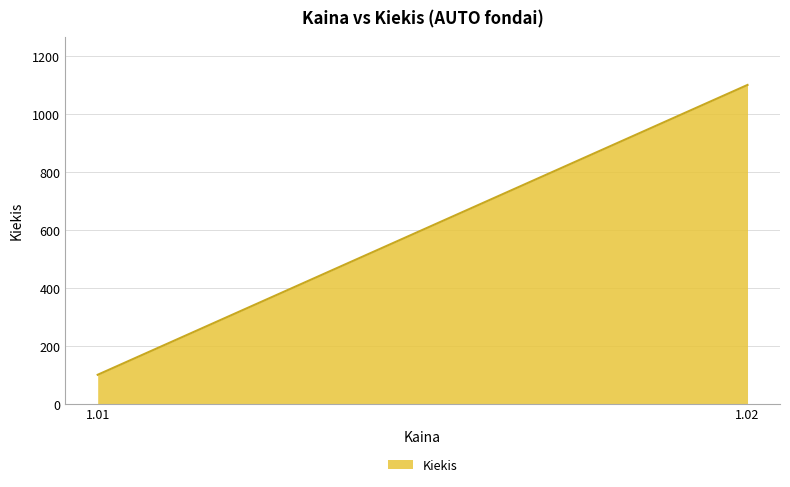

Is it true that the value at 1.01 is 45?

False